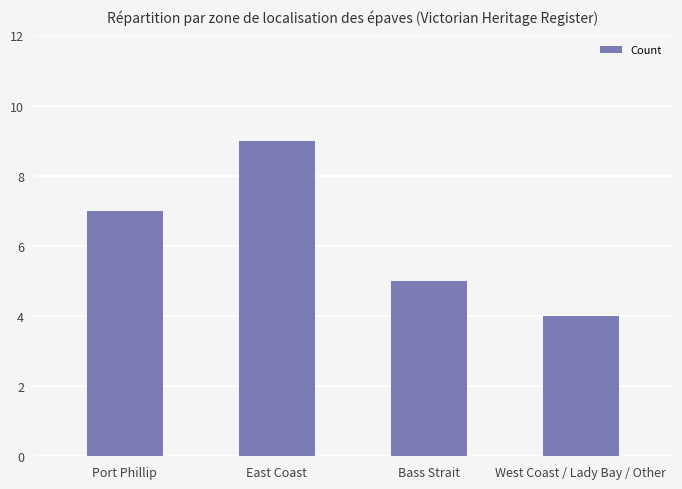

What is the approximate value at East Coast?

9